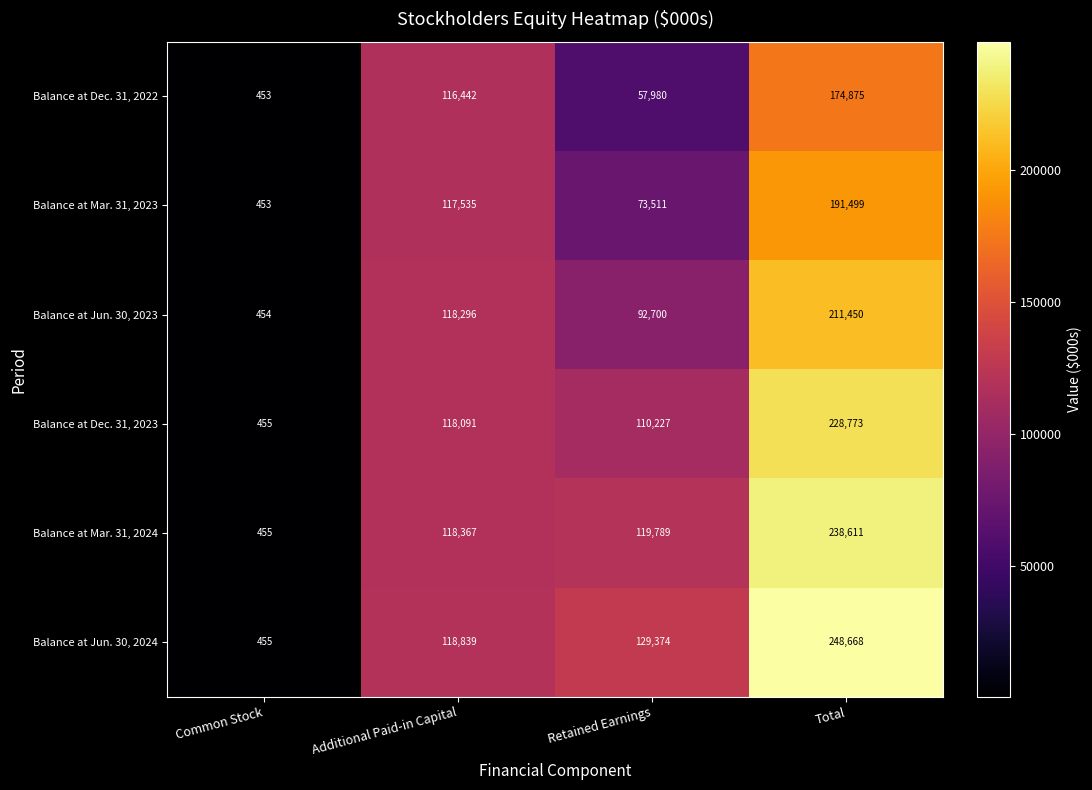

What is the lowest value of the Balance at Mar. 31, 2024 series?

455